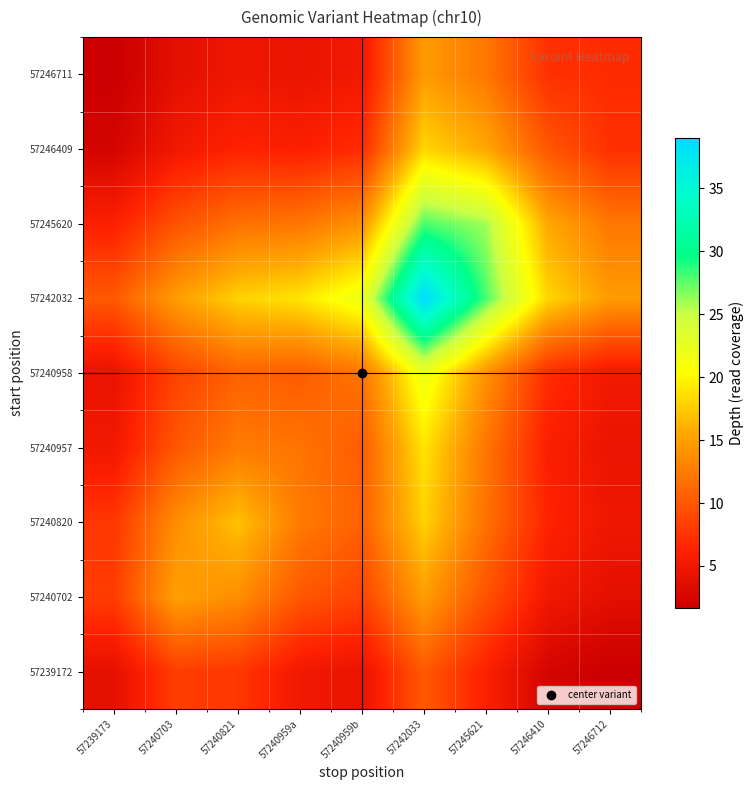

What is the spread (max minus min) of values at 57240821?

13.0